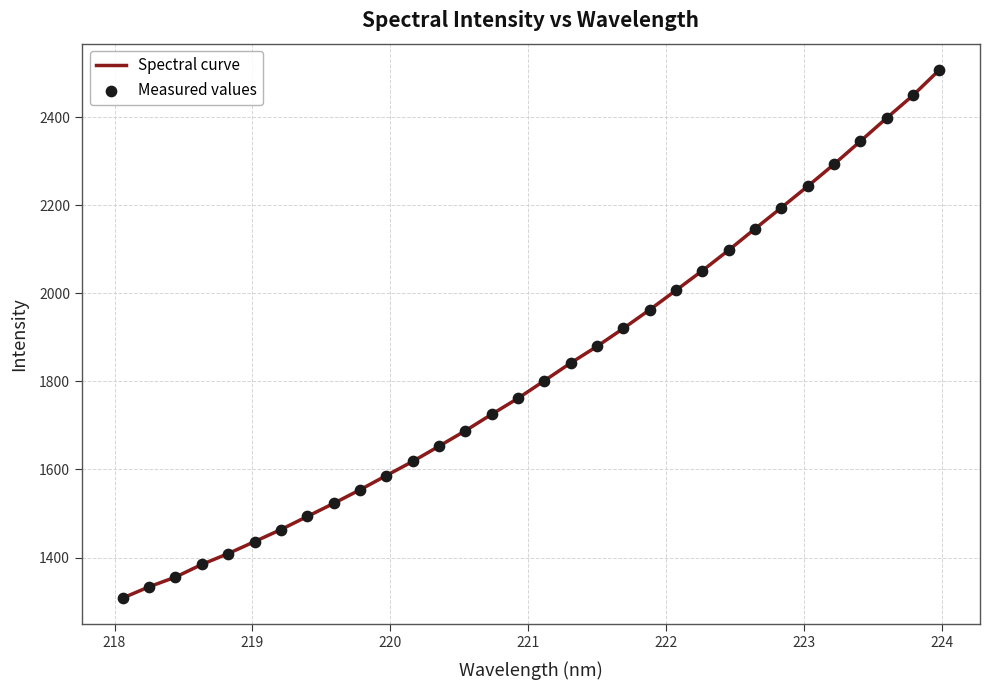

What is the maximum value shown in the chart?

2507.3